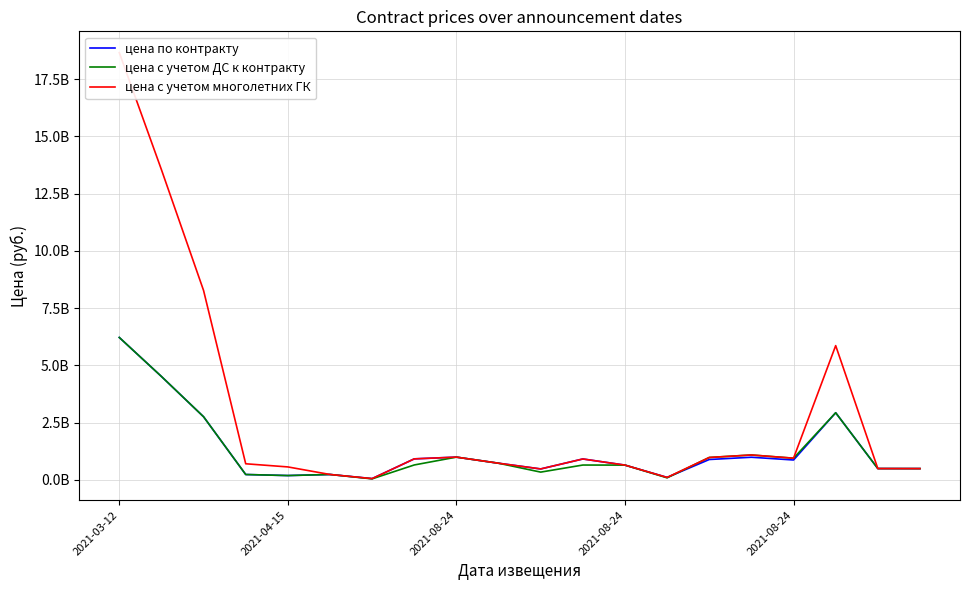

The цена с учетом ДС к контракту series shows 993275973.1 at 8. True or false?

True